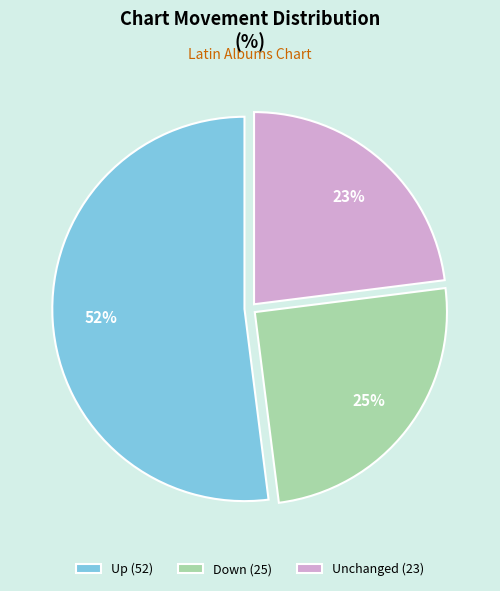

Count the number of slices in the pie.

3